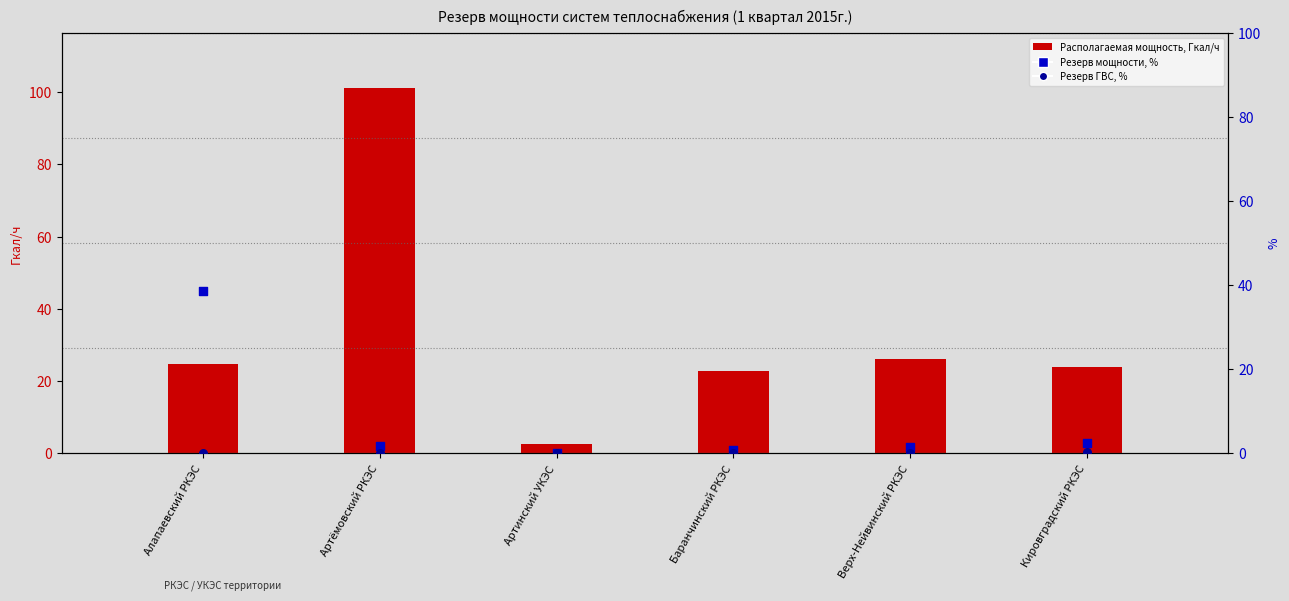

What is the total value across all series at Верх-Нейвинский РКЭС?

27.5